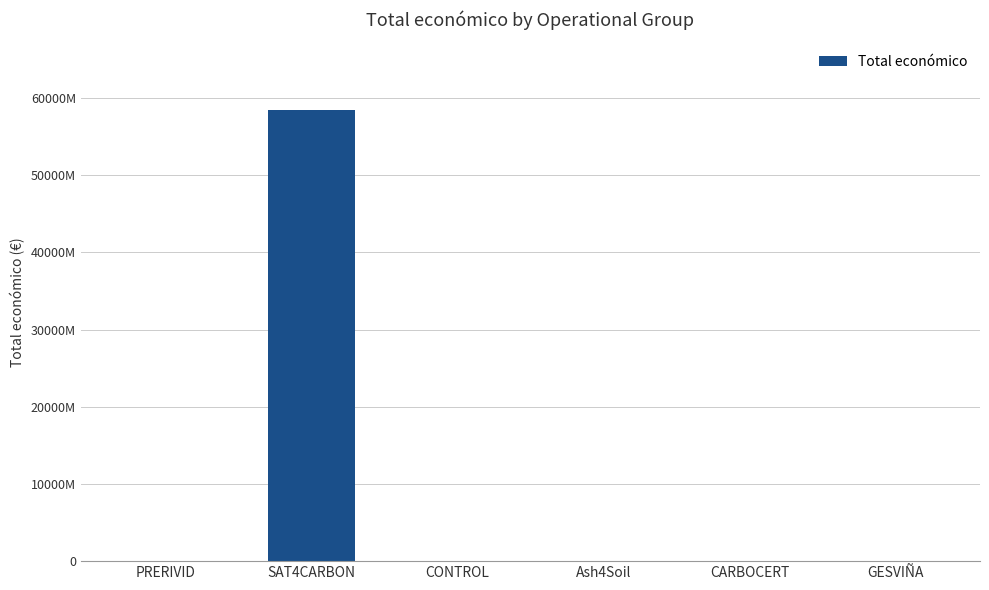

What is the ratio of the value at PRERIVID to the value at Ash4Soil?

1.0